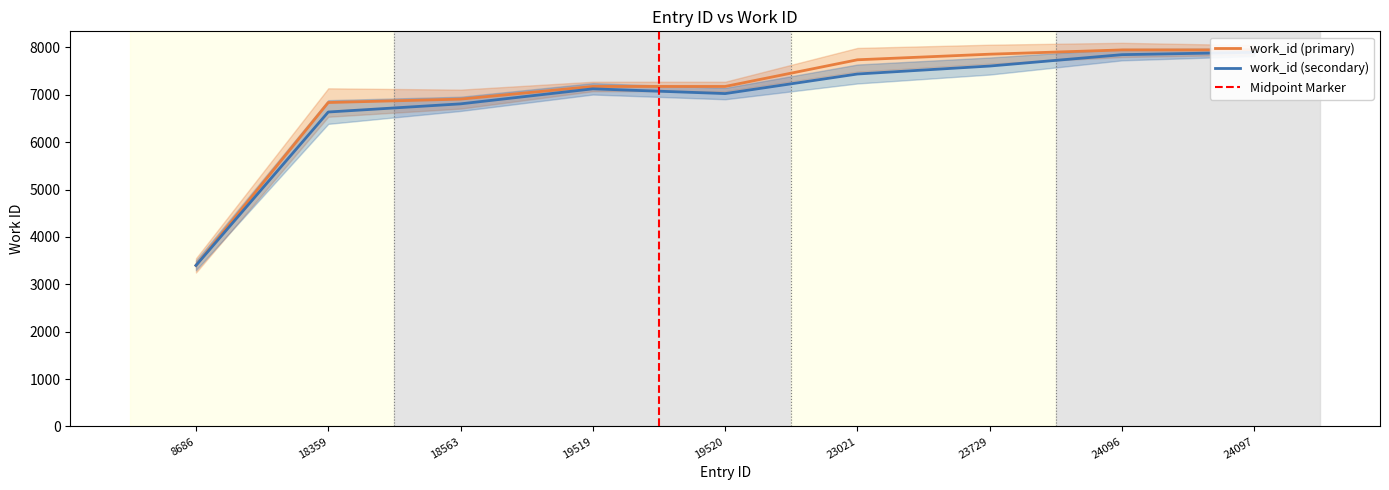

What is the sum of all values?

62979